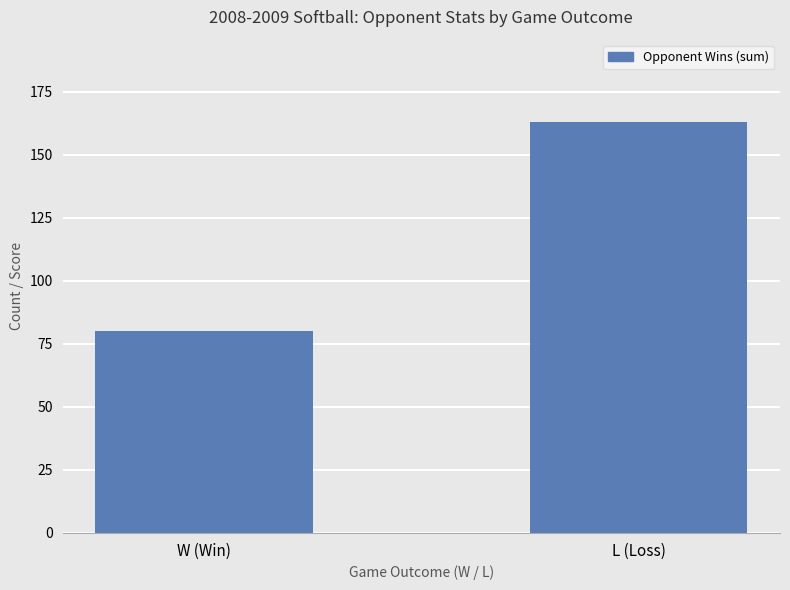

The chart shows a value of 163 at L (Loss). True or false?

True